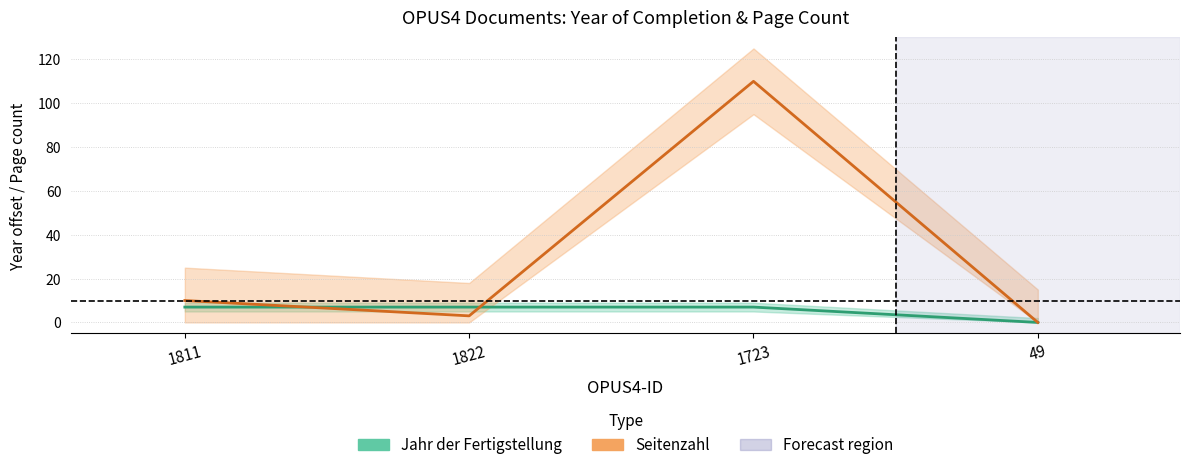

At which label does Jahr der Fertigstellung reach its minimum?

49